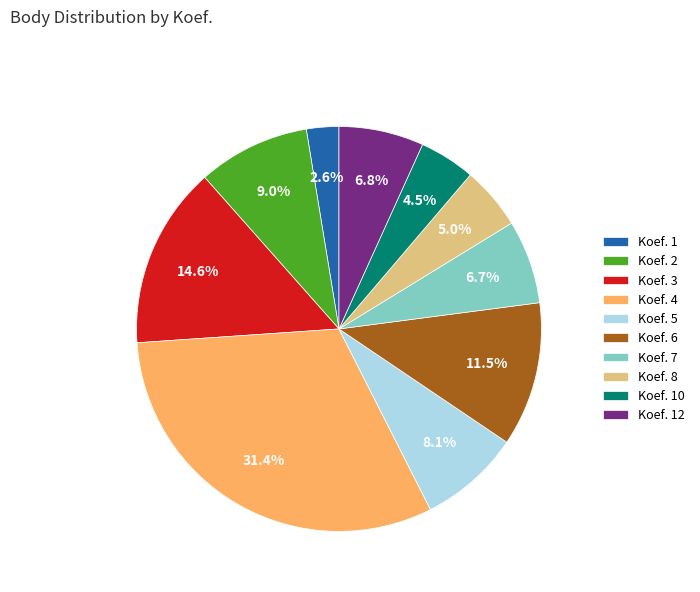

Does Koef. 5 account for over 50% of the chart?

No